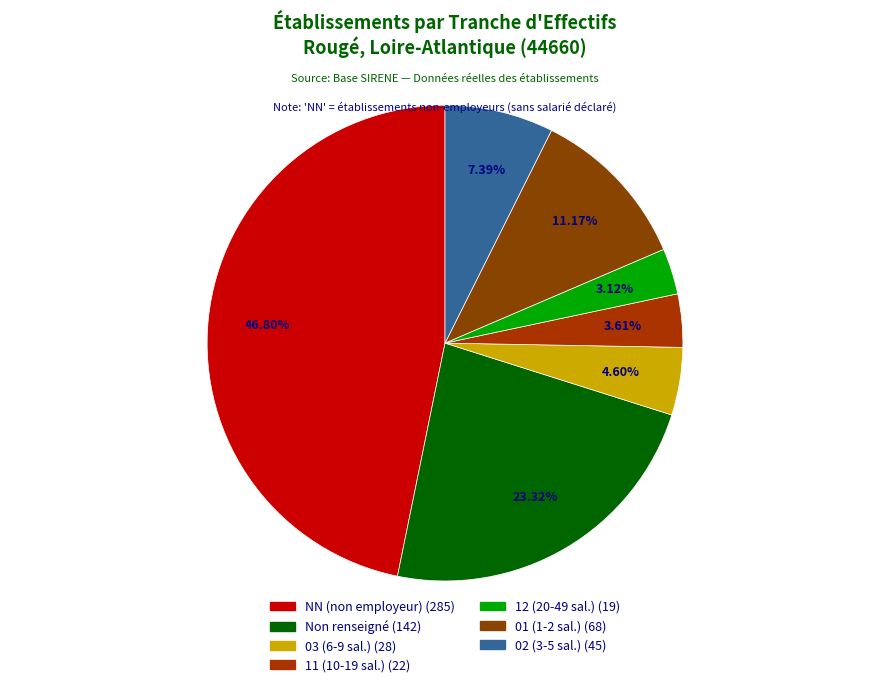

Count the number of slices in the pie.

7